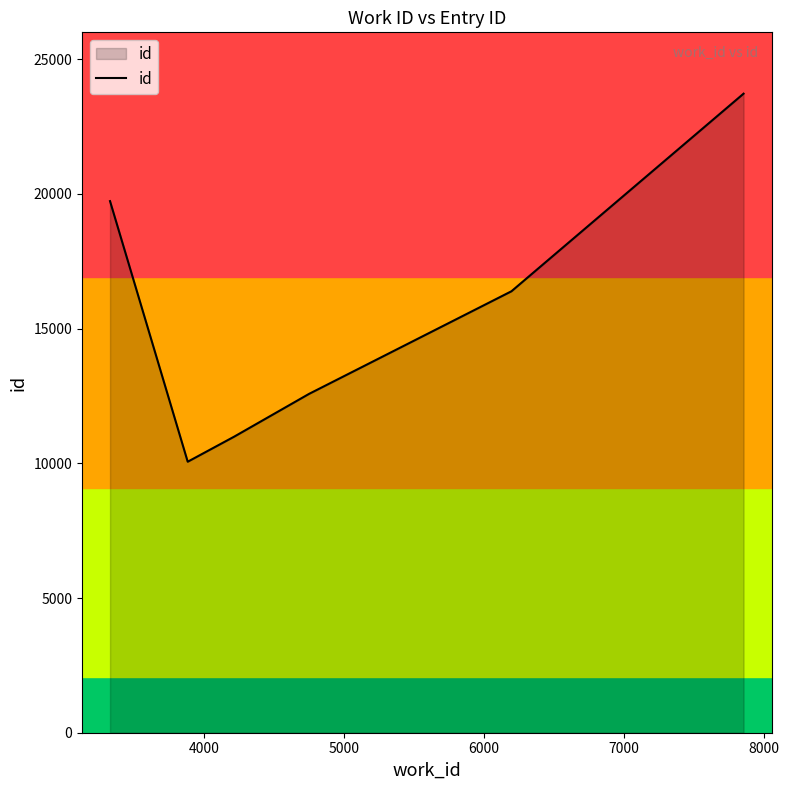

How many lines are shown in the chart?

1